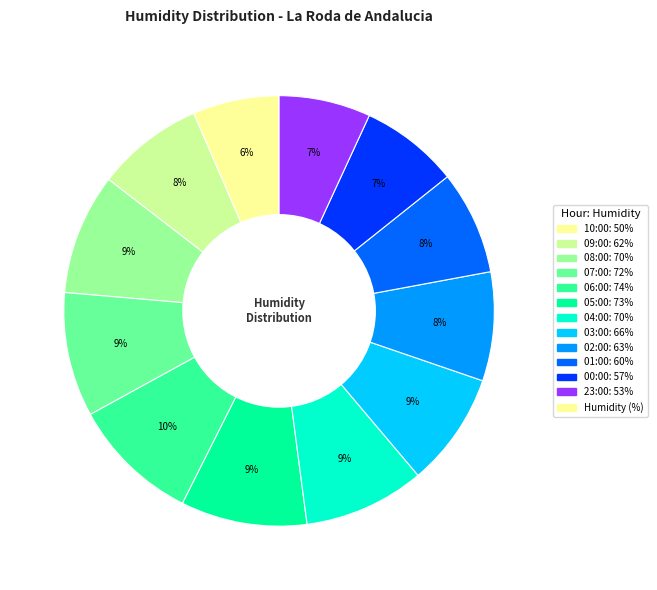

To the nearest percent, what is the average slice percentage?

8%